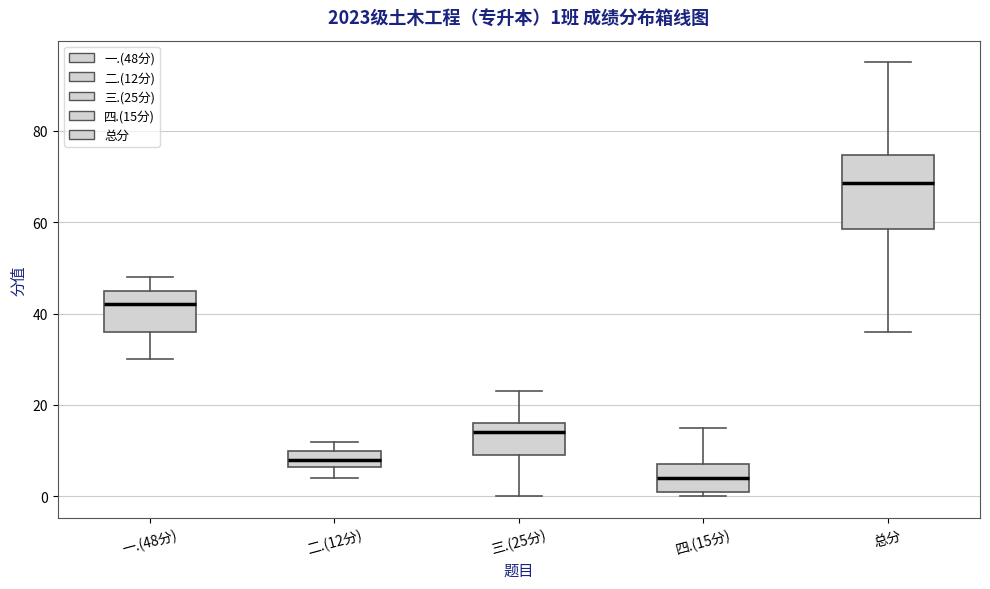

Comparing the boxes themselves (not the whiskers), which one is the tallest?

总分